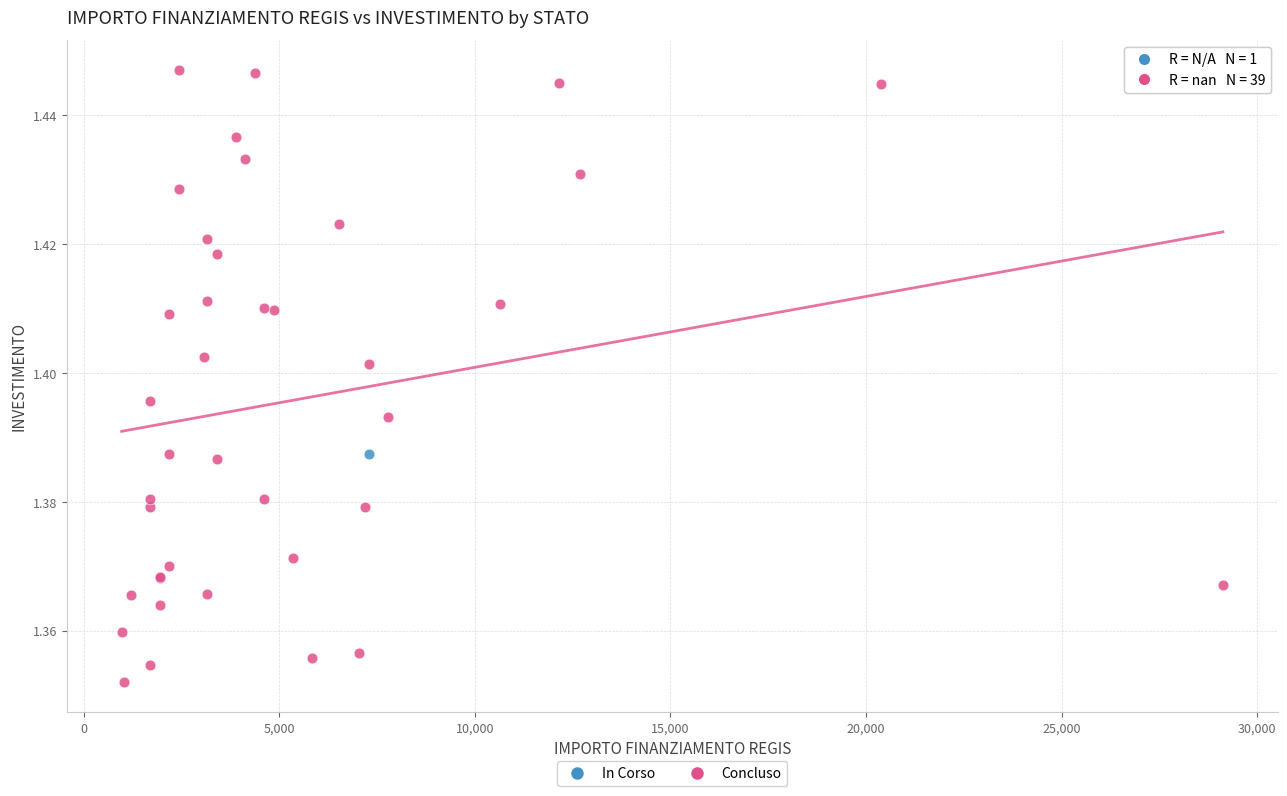

What are all the series names shown in the legend?

In Corso, Concluso